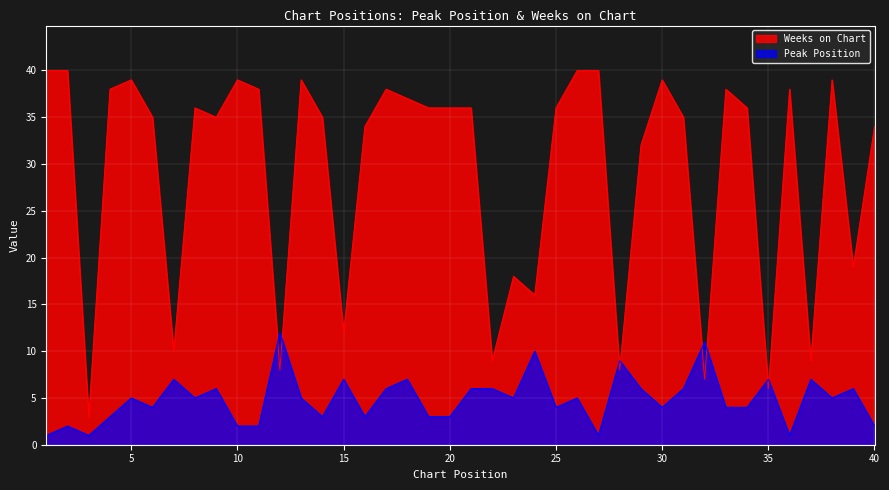

Which series ends up on top after the final intersection of Weeks on Chart and Peak Position?

Weeks on Chart